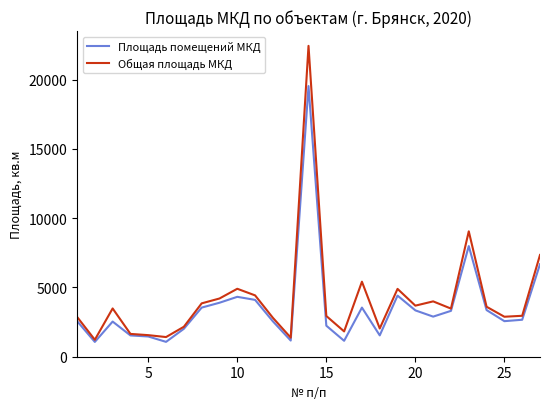

What is the maximum value shown in the chart?

22443.0